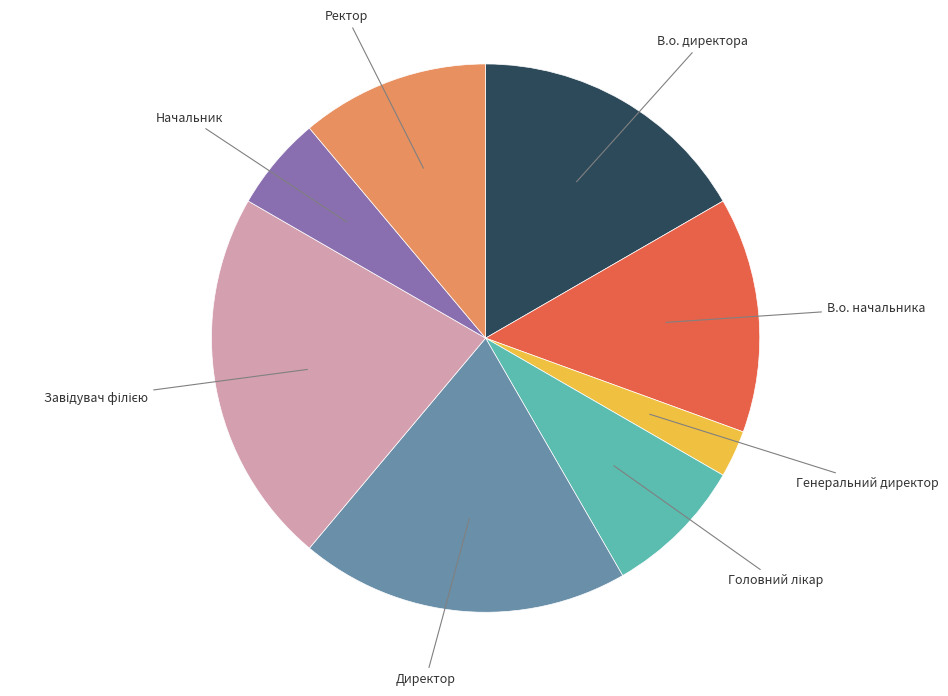

Which category has the smallest portion of the pie?

Генеральний директор